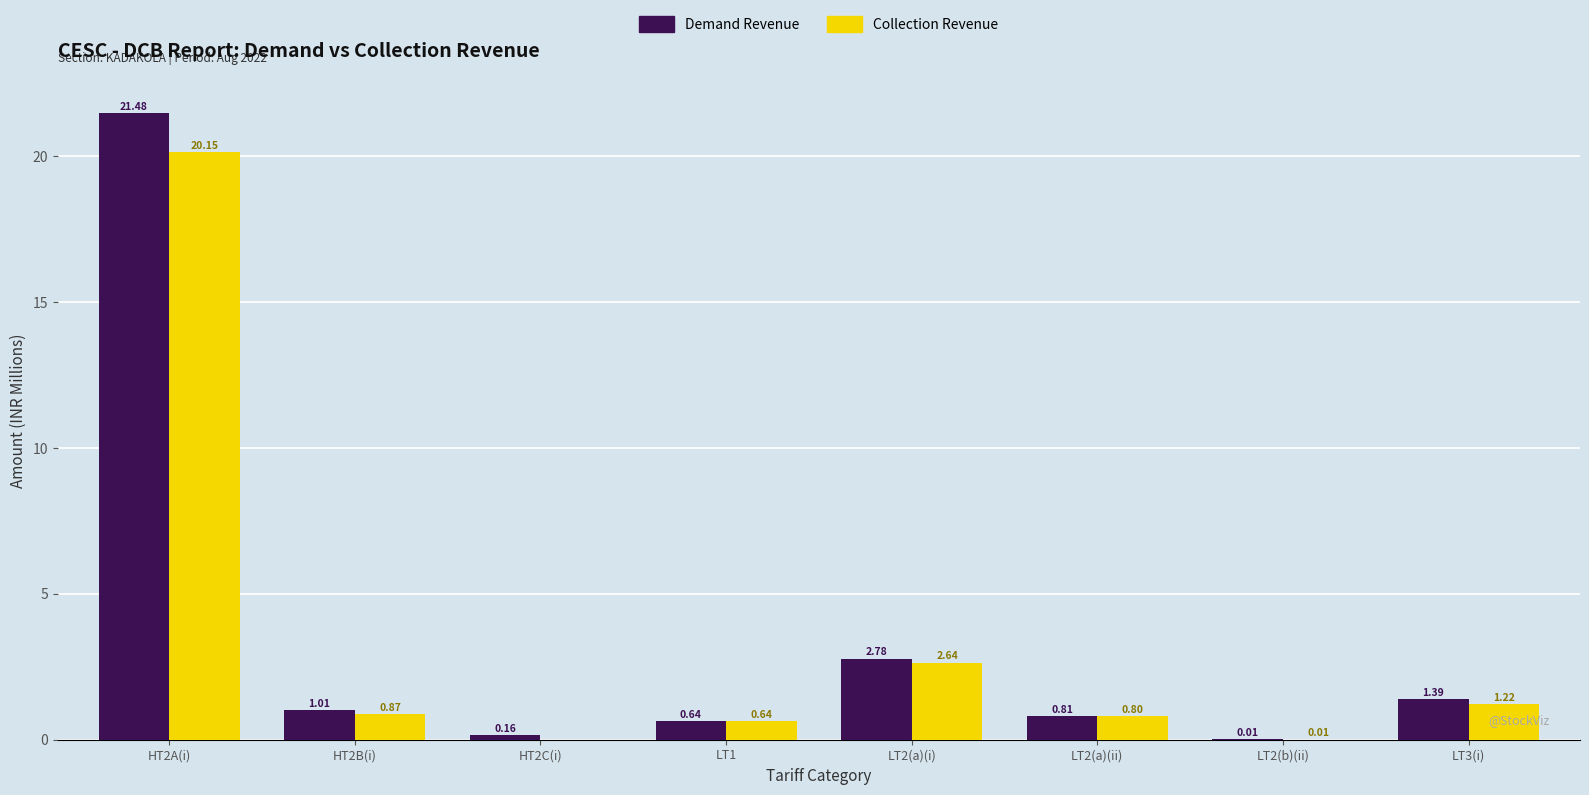

What is the sum of all Collection Revenue values?

26.3